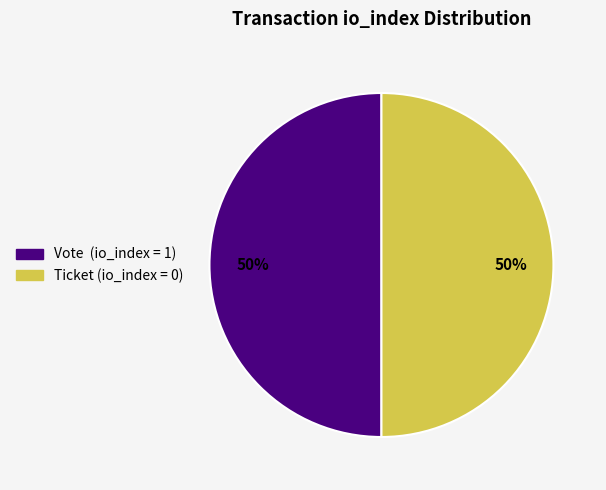

To the nearest percent, what is the average slice percentage?

50%